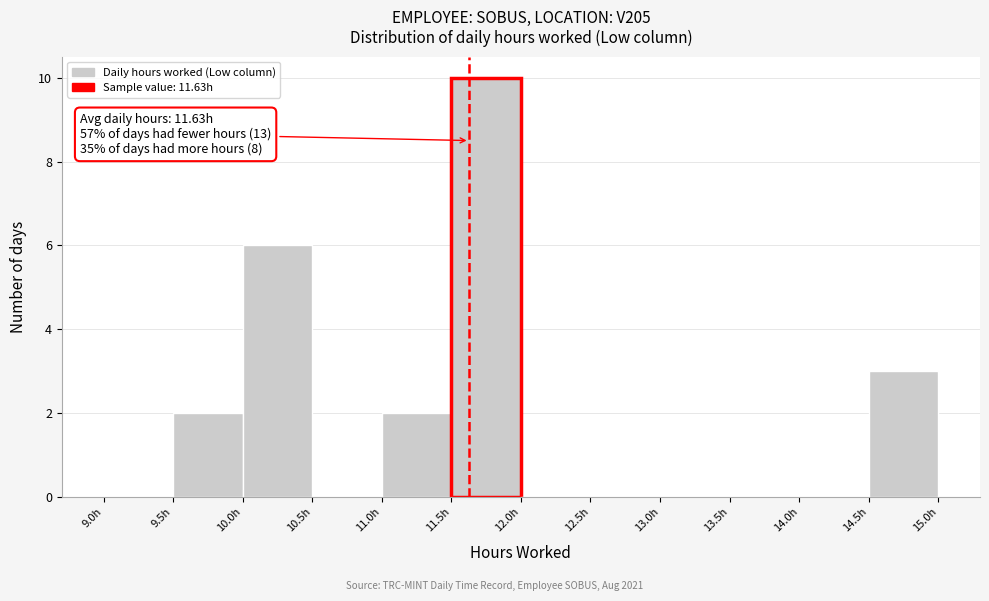

Which range on the x-axis has the tallest bar?

11.5 to 12.0